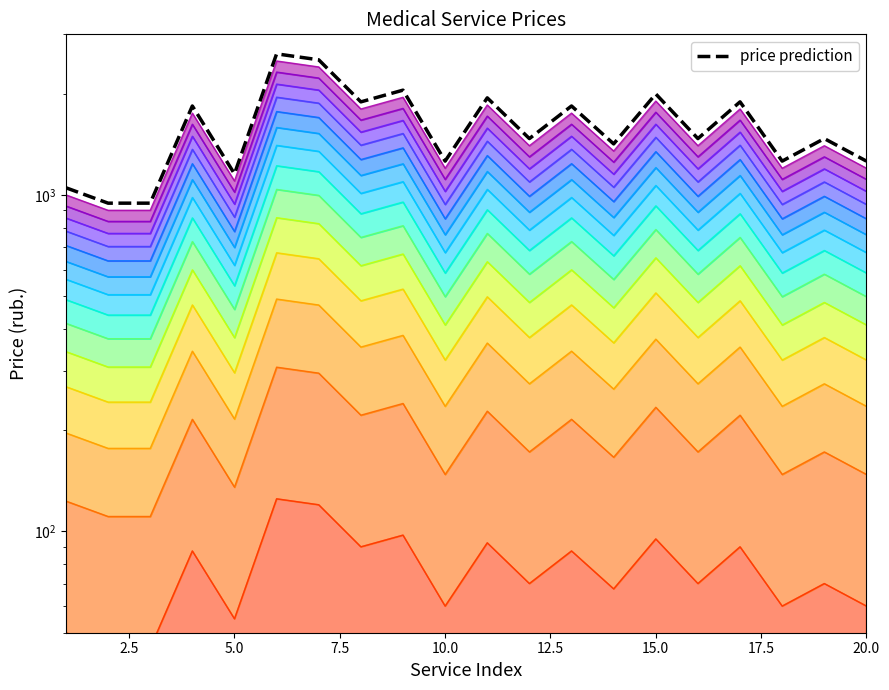

What is the average value?

1614.4